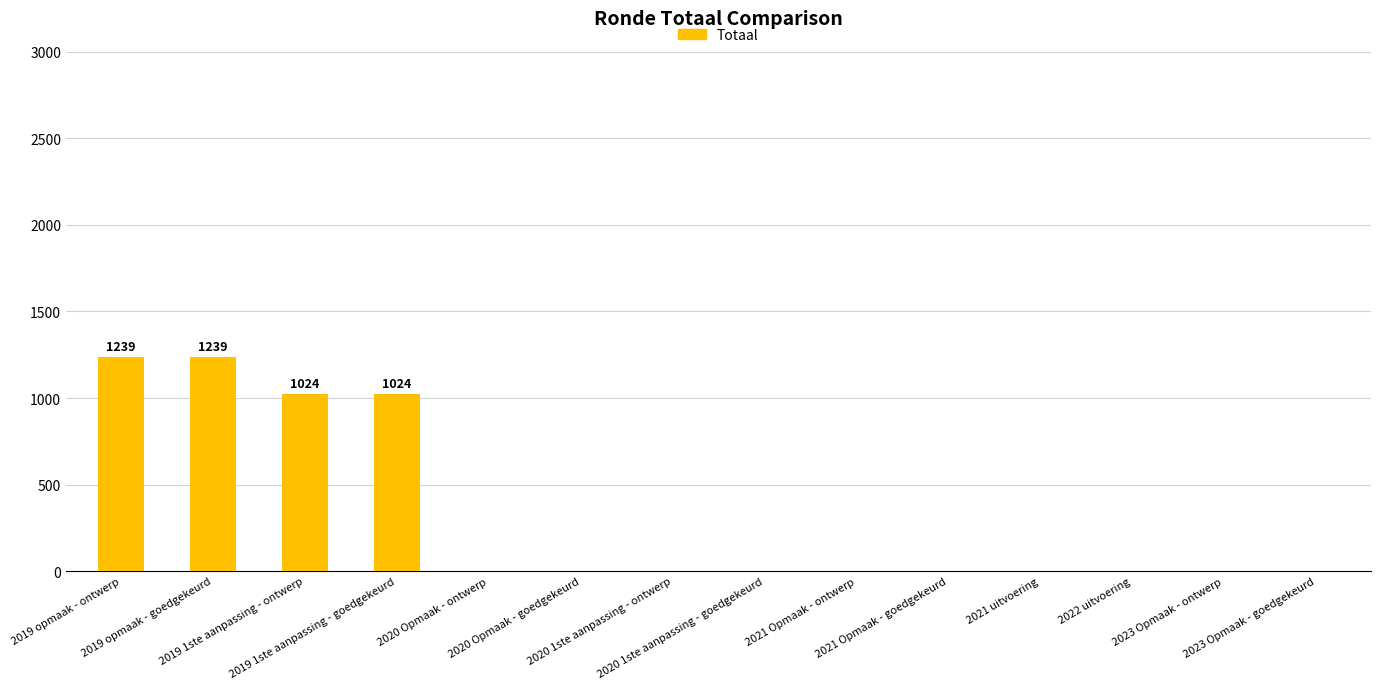

True or false: the data shows 741 at 2020 1ste aanpassing - ontwerp.

False